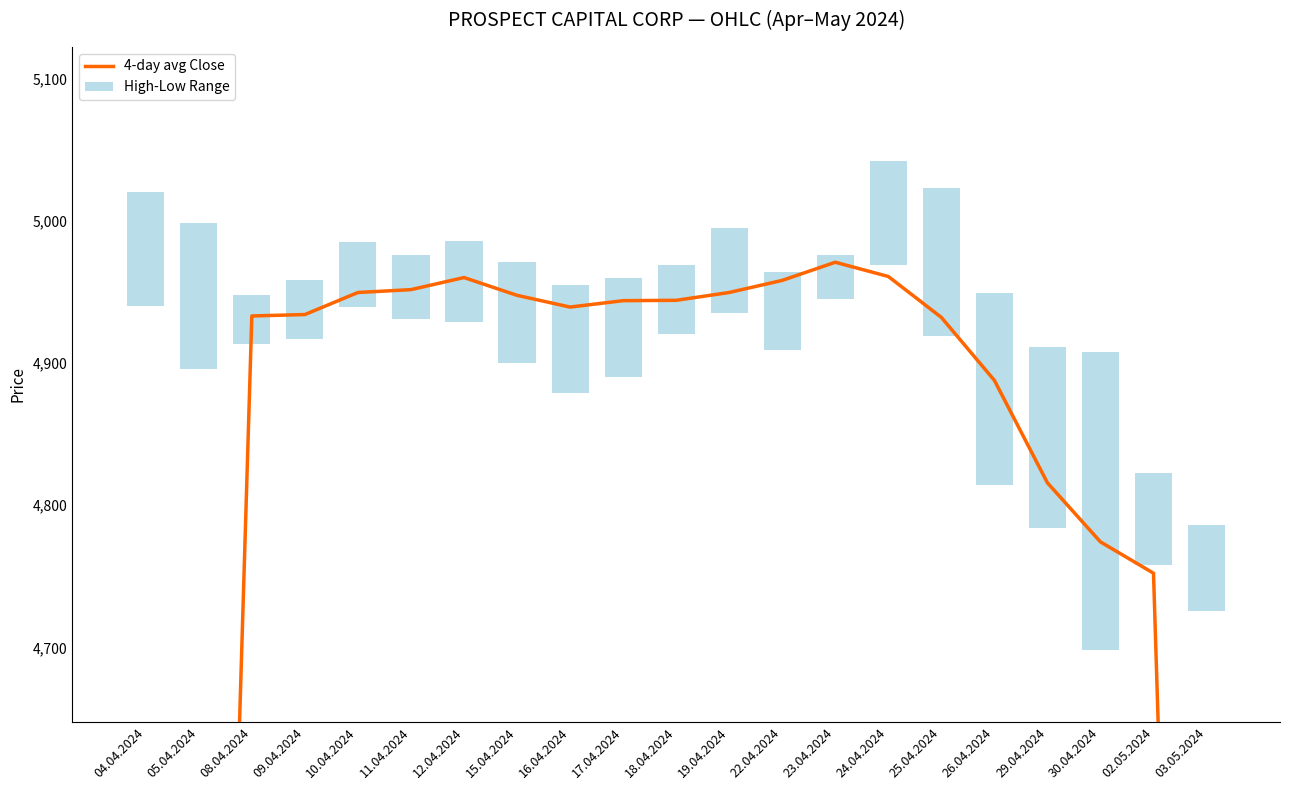

Which category has the lowest value in the 4-day avg Close series?

04.04.2024